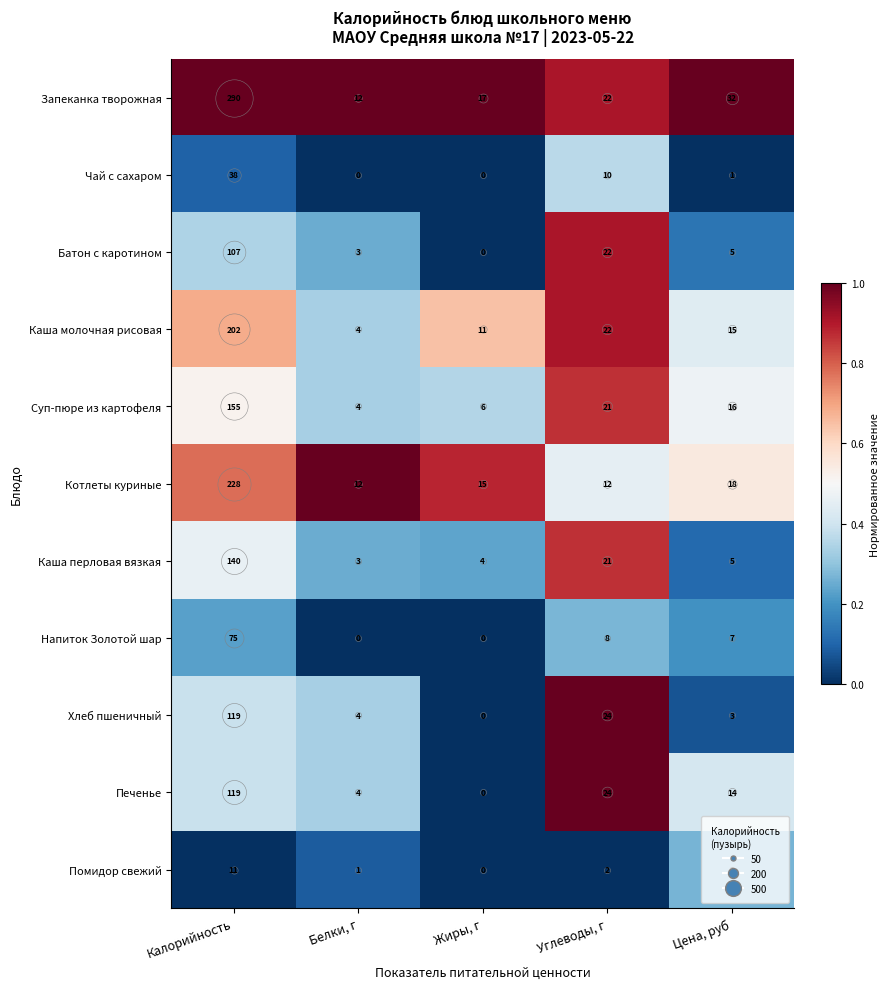

At which label does Каша молочная рисовая reach its minimum?

Белки, г